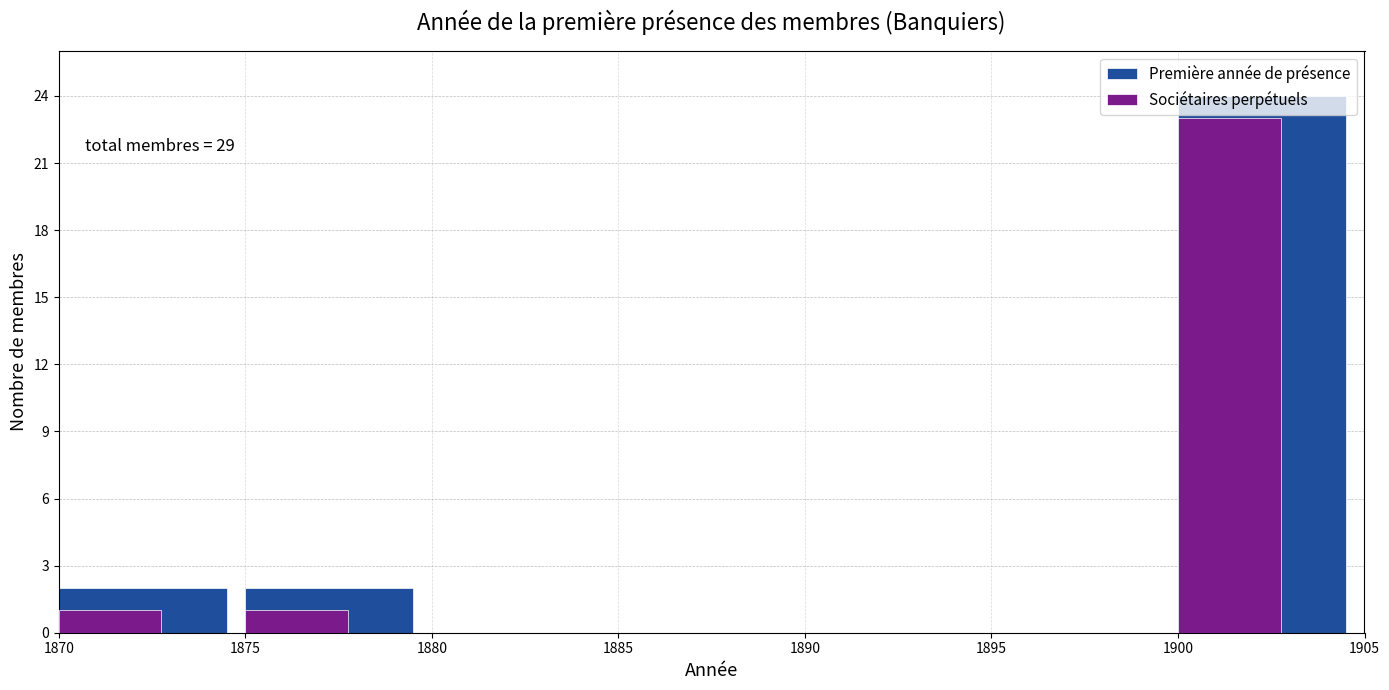

What is the sum of all Première année de présence values?

28